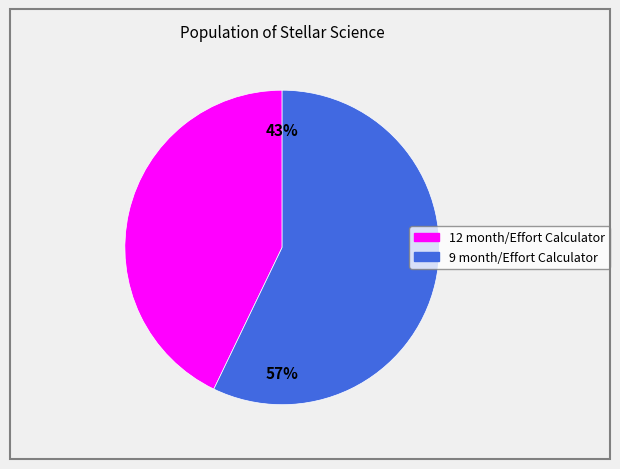

Is 9 month/Effort Calculator the majority of the pie?

Yes